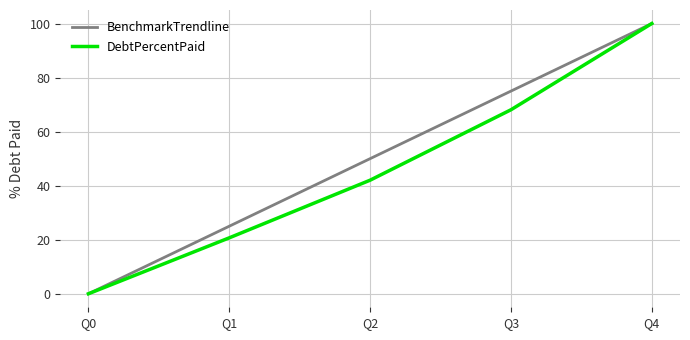

The BenchmarkTrendline series shows 0.0 at Q0. True or false?

True